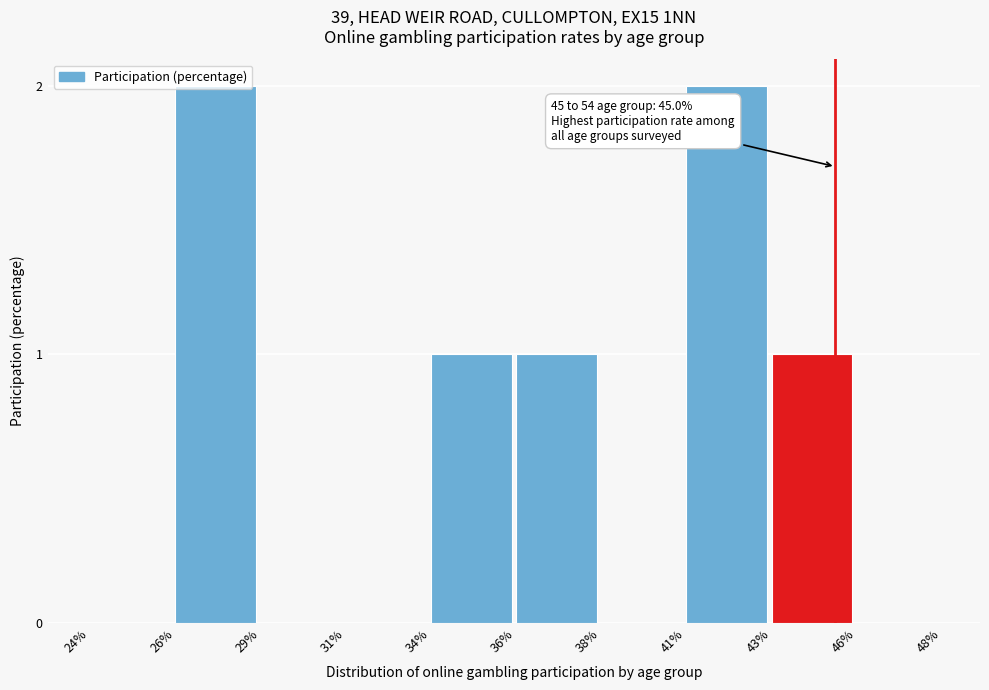

Which has a higher value, 26% or 24%?

26%